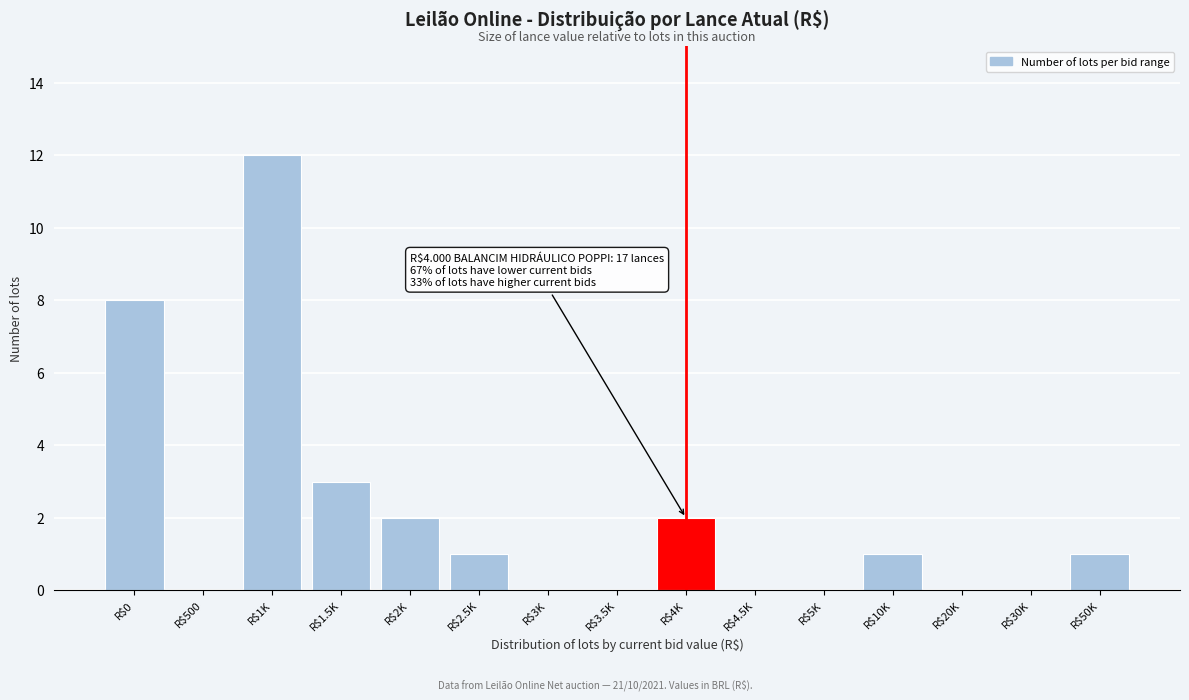

What is the sum of all values?

30